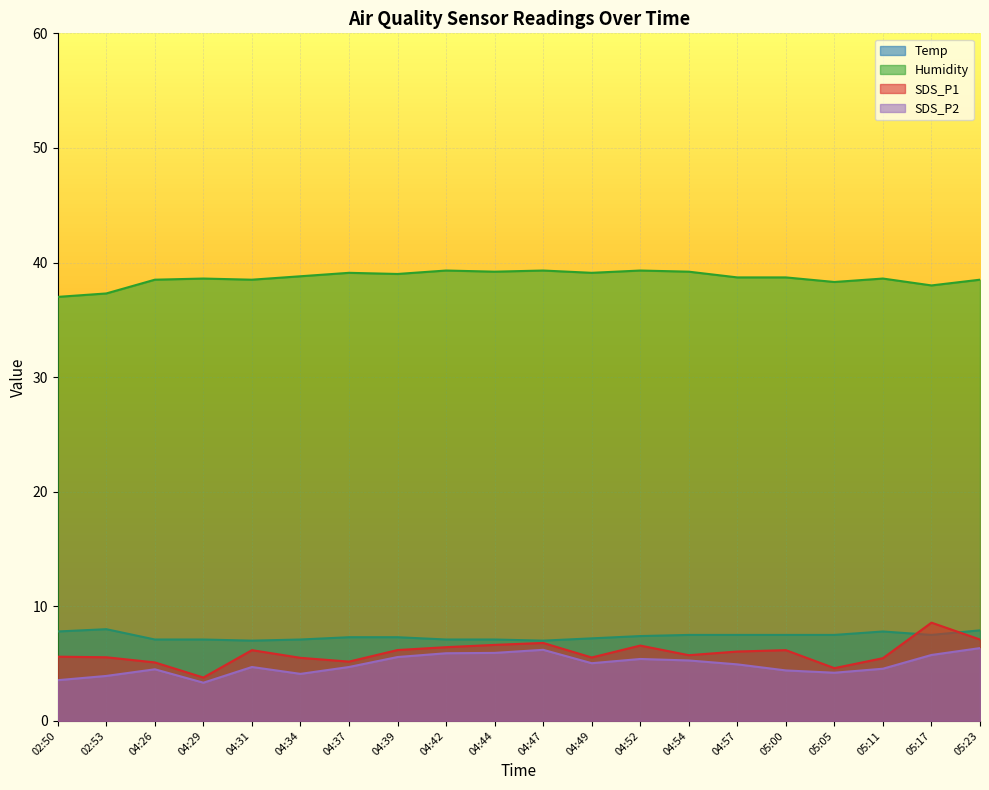

True or false: Humidity and SDS_P1 intersect in this chart.

False